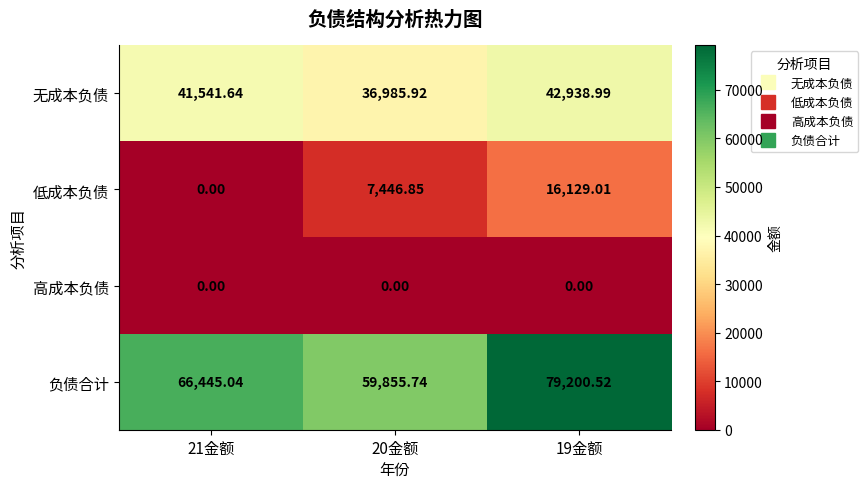

Between 20金额 and 19金额, which series saw the biggest shift?

负债合计